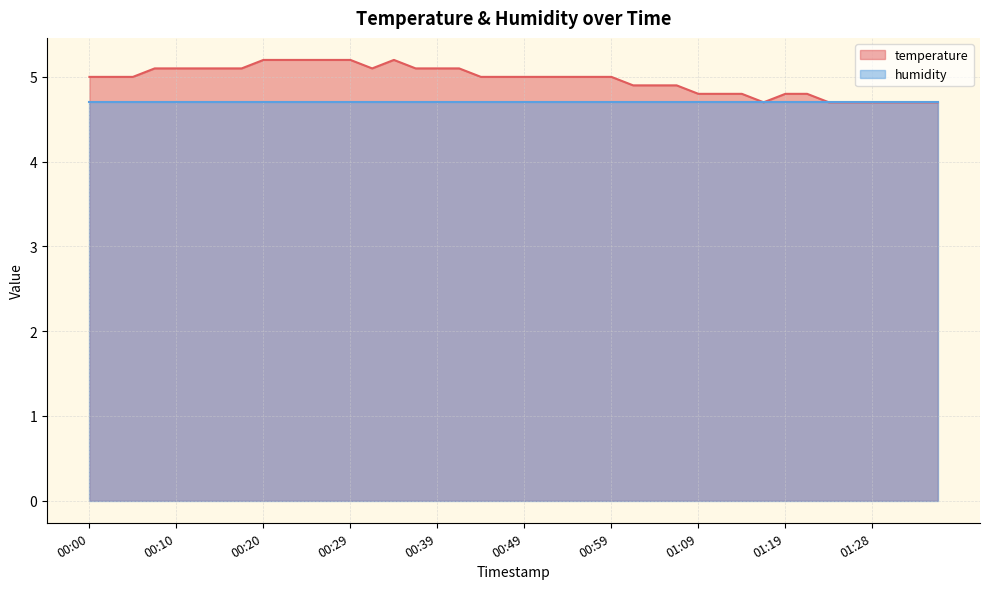

Reading left to right, extract all data points from this chart.

00:00=5.0	00:02=5.0	00:05=5.0	00:07=5.1	00:10=5.1	00:12=5.1	00:15=5.1	00:17=5.1	00:20=5.2	00:22=5.2	00:25=5.2	00:27=5.2	00:29=5.2	00:32=5.1	00:34=5.2	00:37=5.1	00:39=5.1	00:42=5.1	00:44=5.0	00:47=5.0	00:49=5.0	00:52=5.0	00:54=5.0	00:56=5.0	00:59=5.0	01:01=4.9	01:04=4.9	01:06=4.9	01:09=4.8	01:11=4.8	01:14=4.8	01:16=4.7	01:19=4.8	01:21=4.8	01:23=4.7	01:26=4.7	01:28=4.7	01:31=4.7	01:33=4.7	01:36=4.7